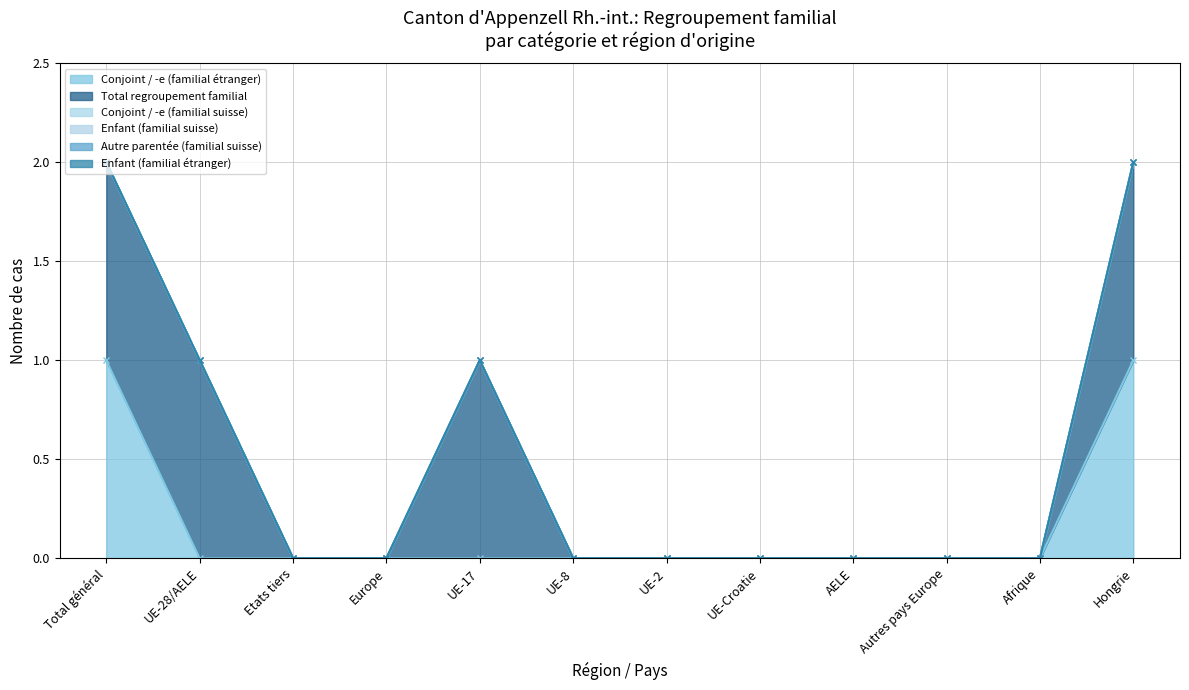

How many values in the Total regroupement familial series exceed 0?

4